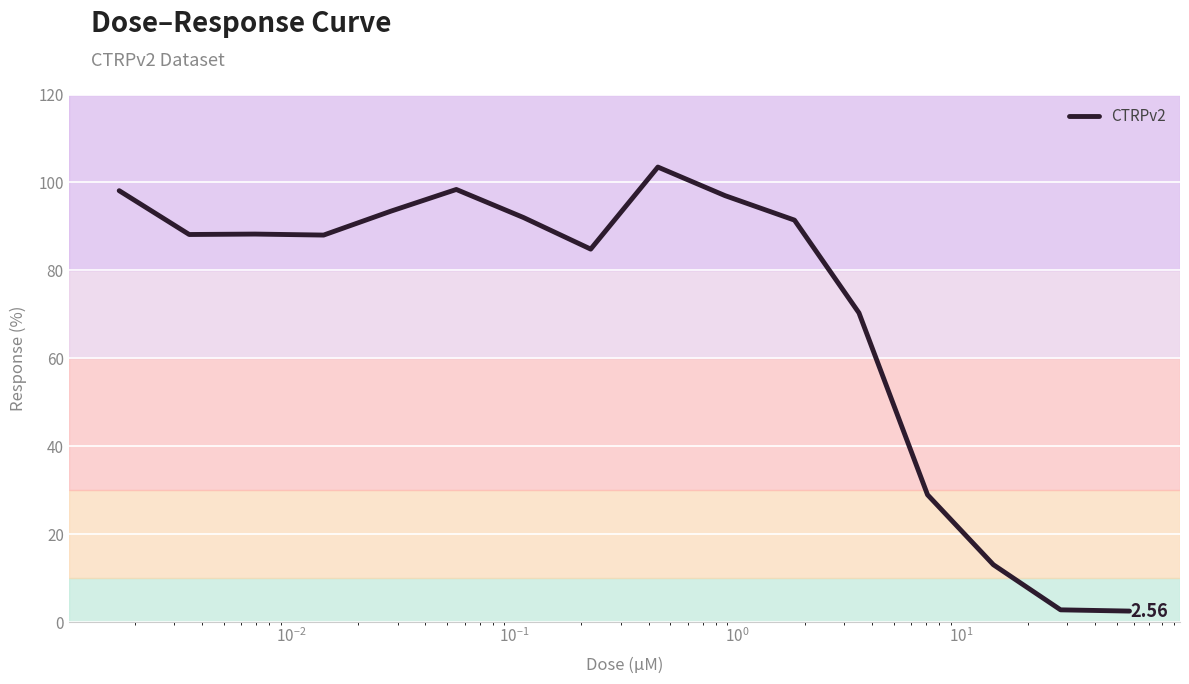

How many lines are shown in the chart?

1